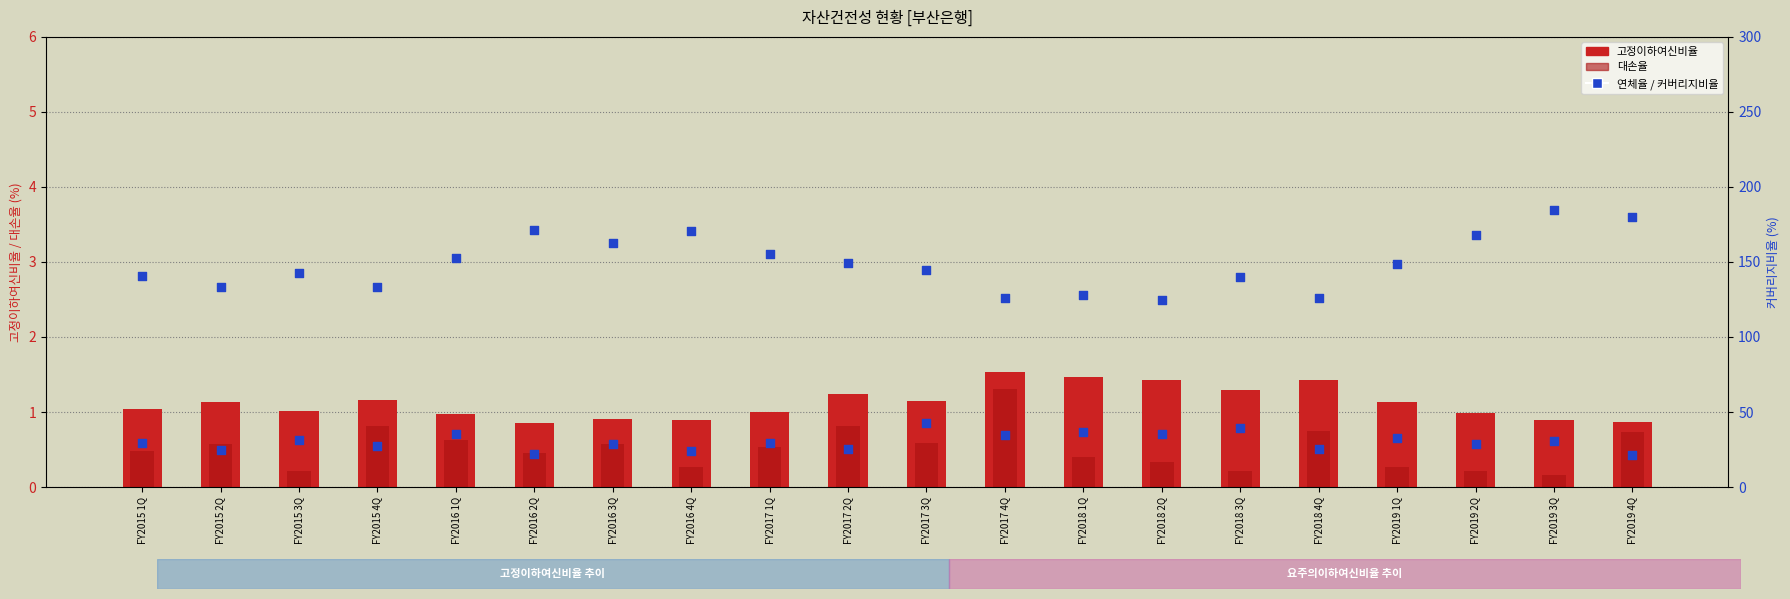

At how many categories does at least one series exceed 20?

20